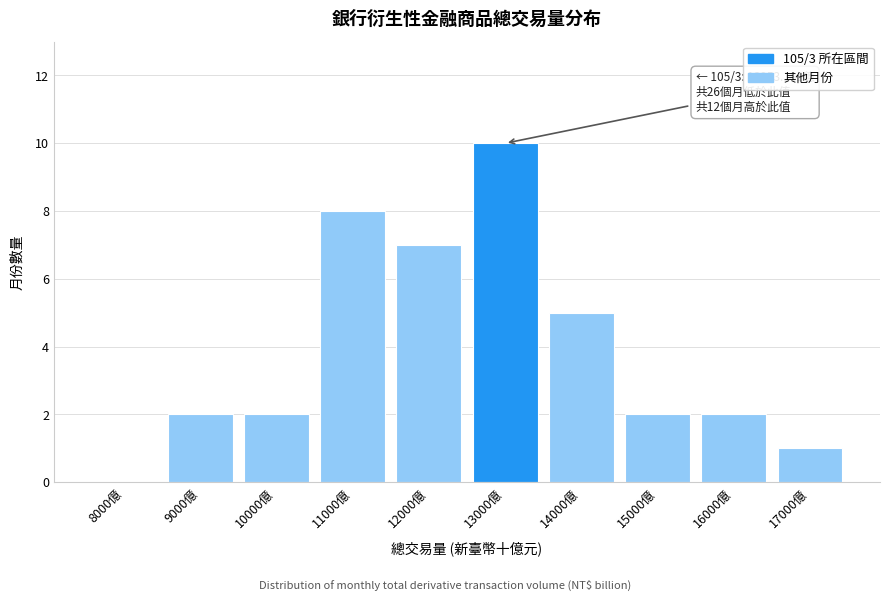

Reading right to left, transcribe all the data shown in this chart.

17000億=1	16000億=2	15000億=2	14000億=5	13000億=10	12000億=7	11000億=8	10000億=2	9000億=2	8000億=0